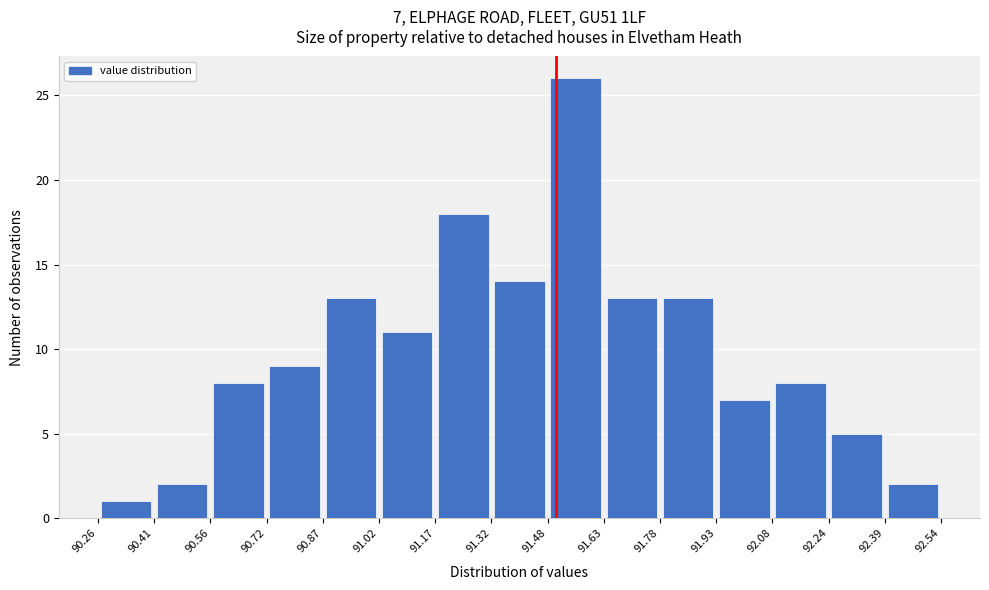

Over which range of the x-axis is the bar tallest?

91.48 to 91.63